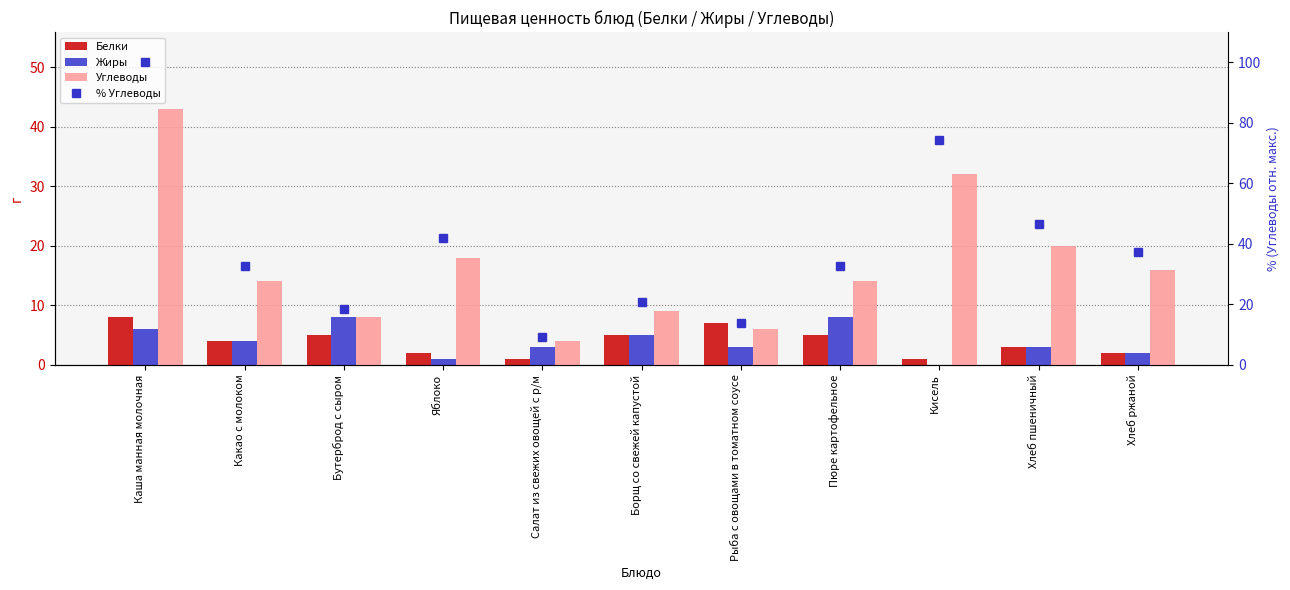

At which label is Углеводы closest to 23?

Хлеб пшеничный